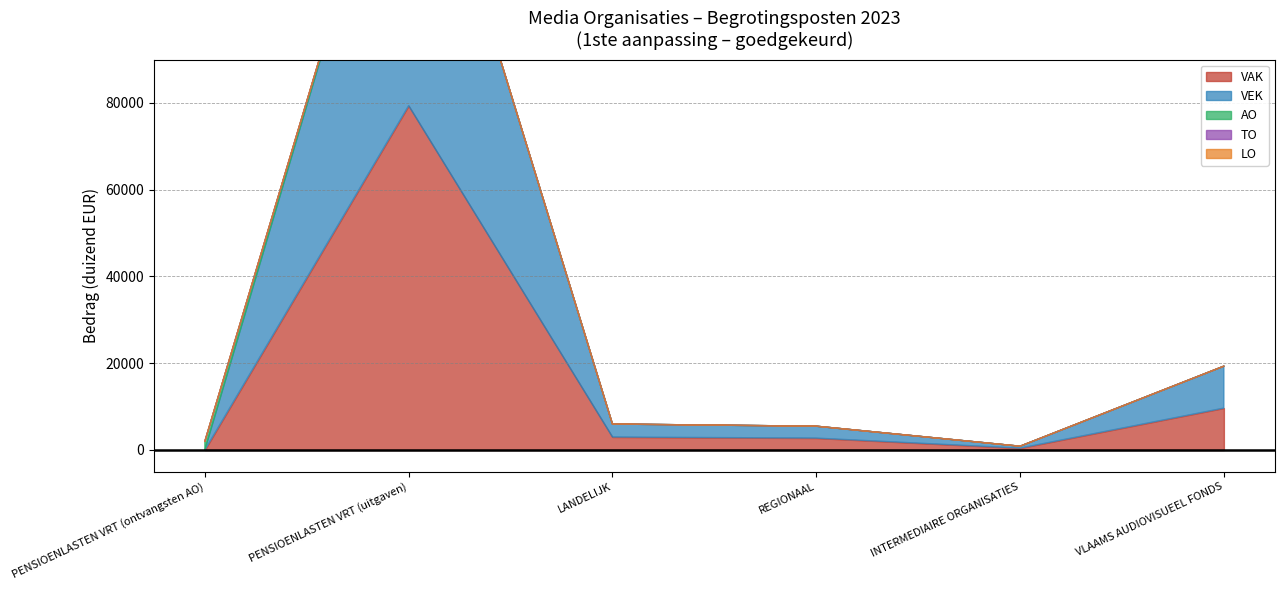

Count the number of categories in the chart.

6